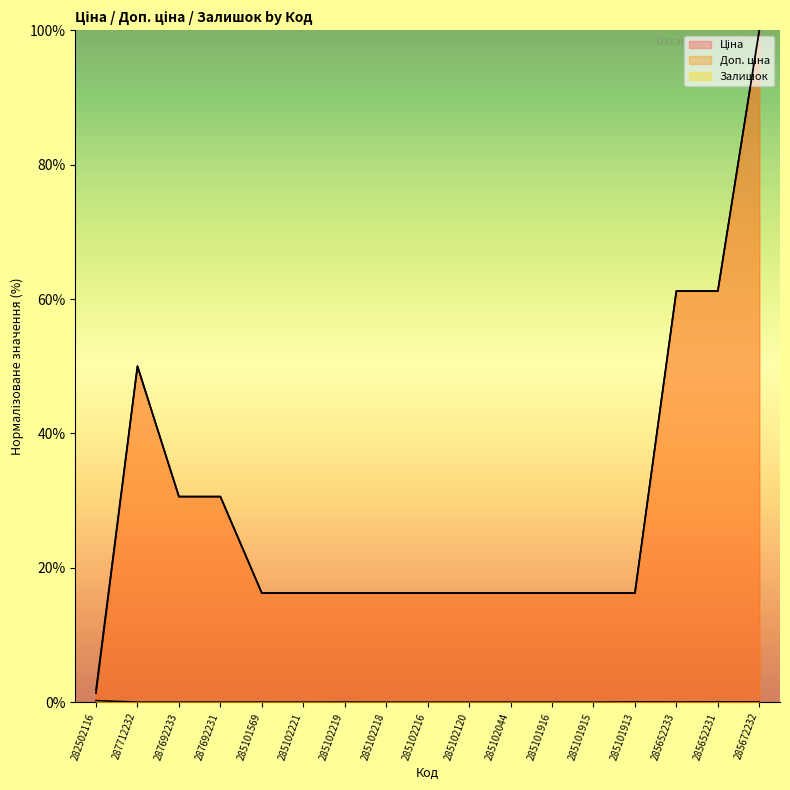

Reading left to right, list all the values displayed in this chart.

Ціна: 1.3	50.0	30.6	30.6	16.2	16.2	16.2	16.2	16.2	16.2	16.2	16.2	16.2	16.2	61.2	61.2	100.0
Доп. ціна: 1.8	50.0	30.6	30.6	16.2	16.2	16.2	16.2	16.2	16.2	16.2	16.2	16.2	16.2	61.2	61.2	100.0
Залишок: 0.2	0.0	0.0	0.0	0.0	0.0	0.0	0.0	0.0	0.0	0.0	0.0	0.0	0.0	0.0	0.0	0.0